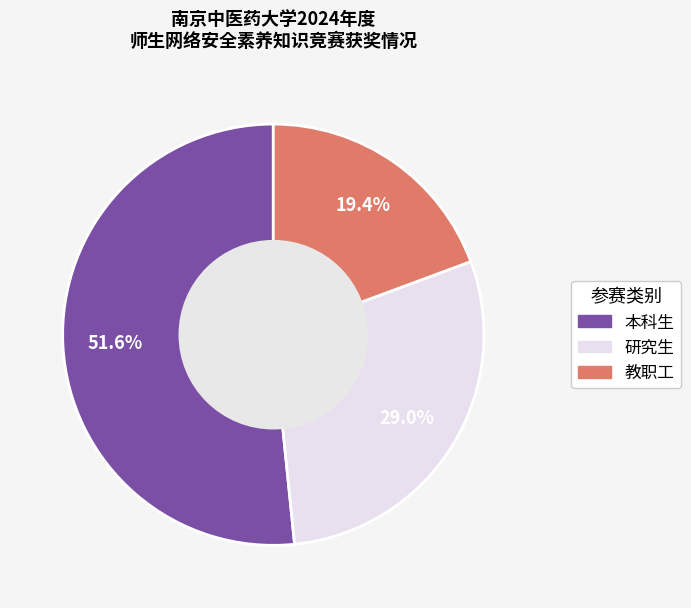

What is the largest slice in the pie chart?

本科生